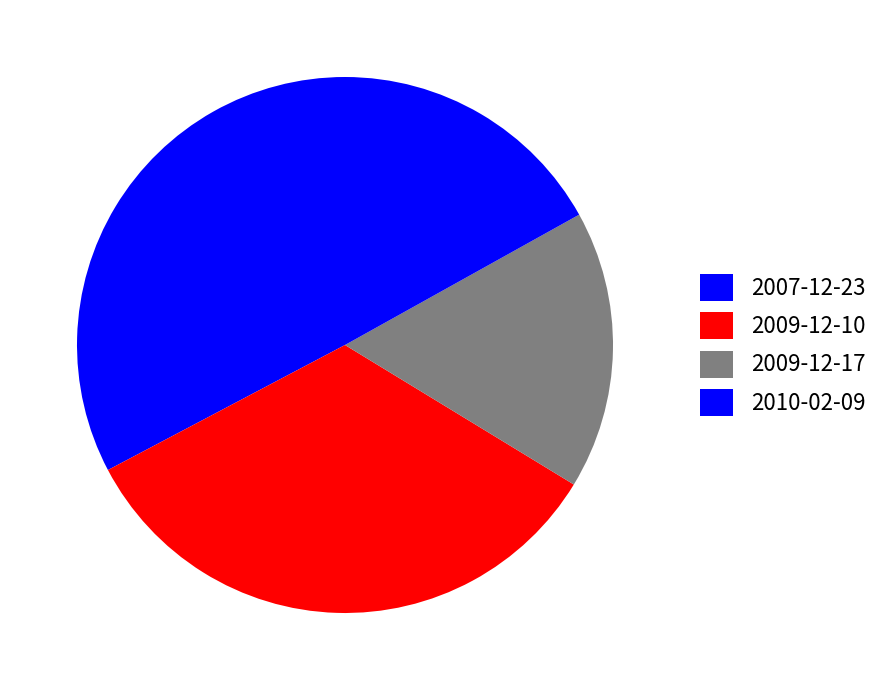

Is there any slice that represents more than half of the pie?

No